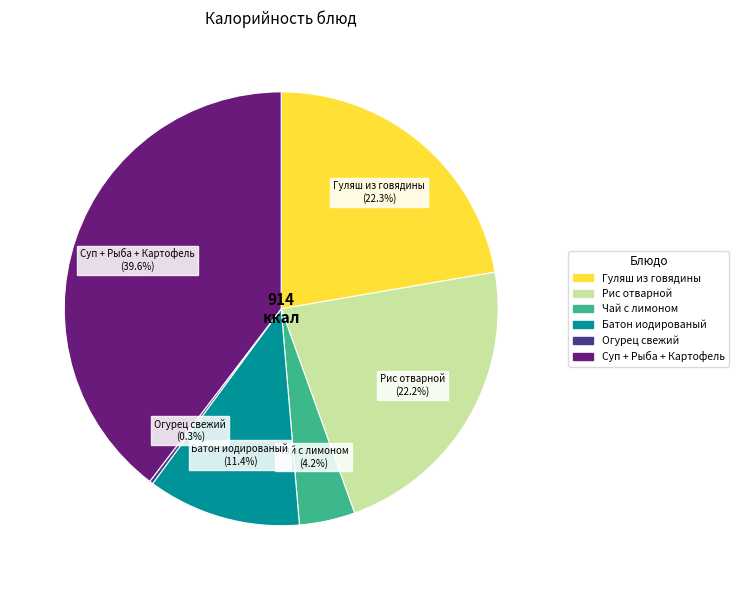

Does any single category account for the majority?

No